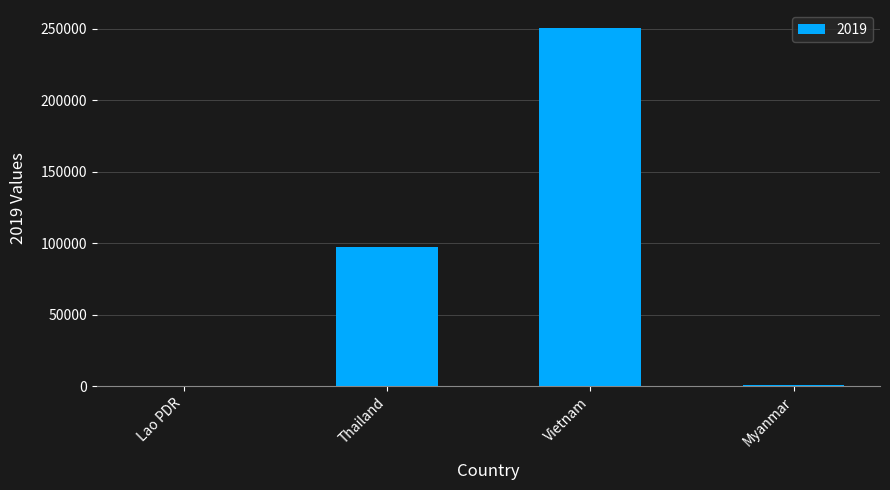

Is it true that the value at Vietnam is 396597?

False